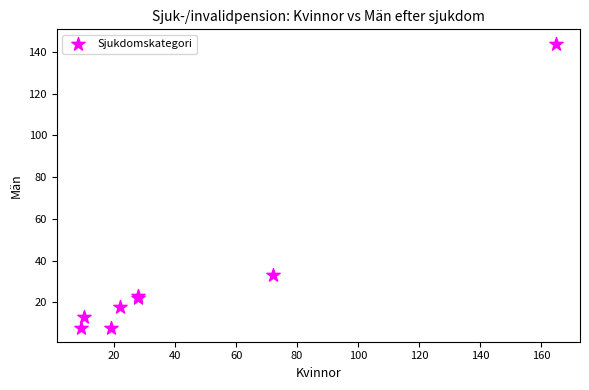

What Y value in the scatter plot is closest to 76?

33